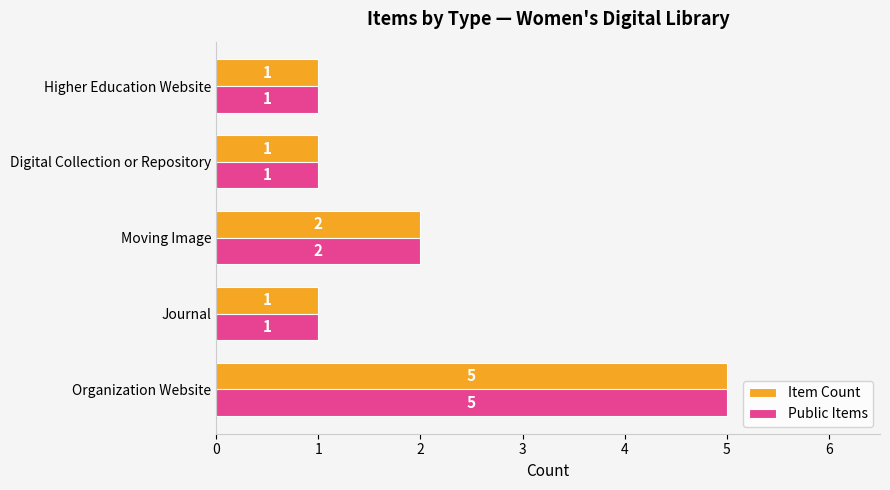

What is the total value across all series at Organization Website?

10